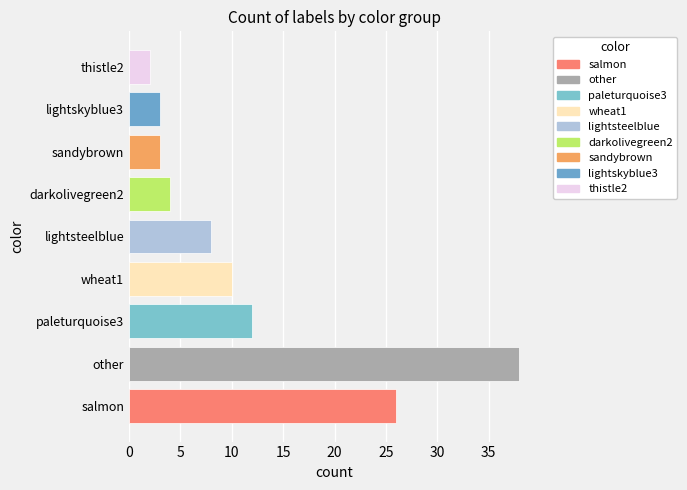

Is it true that the value at paleturquoise3 is 12?

True